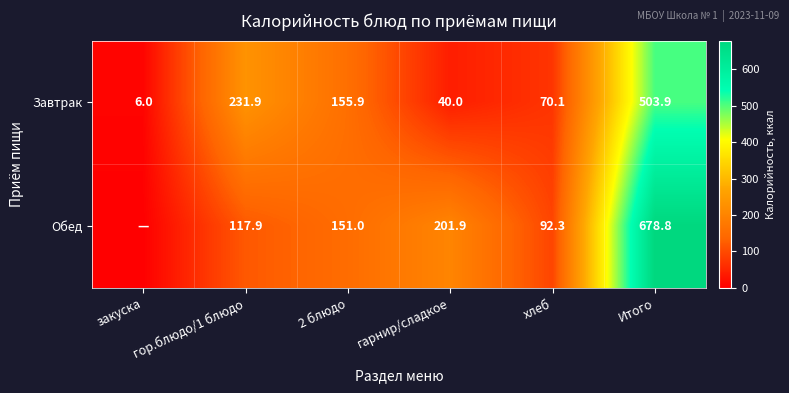

Count the number of categories in the chart.

6